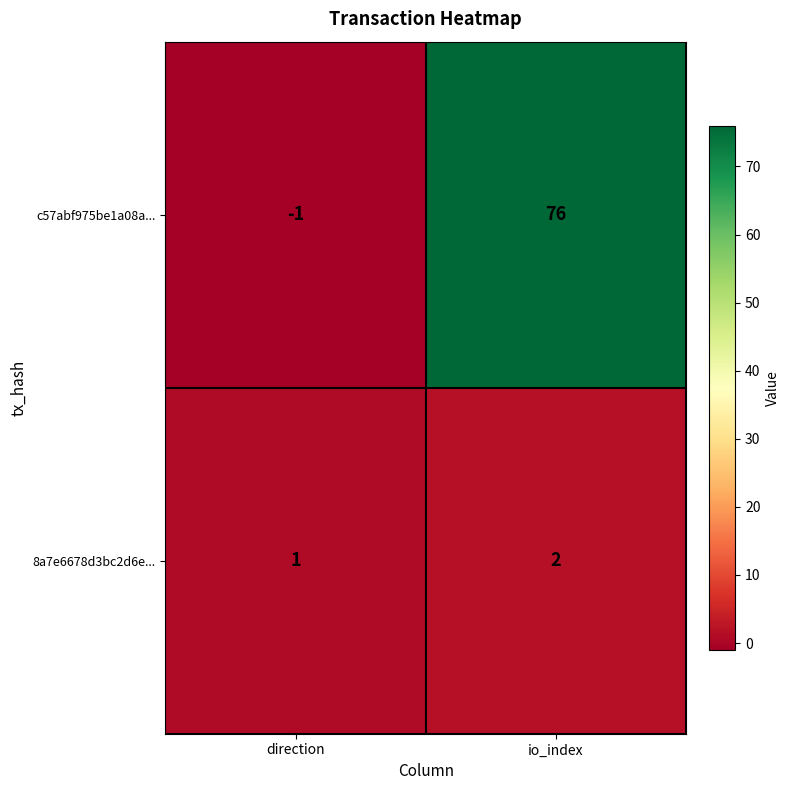

At which label is 8a7e6678d3bc2d6e... closest to 1?

direction